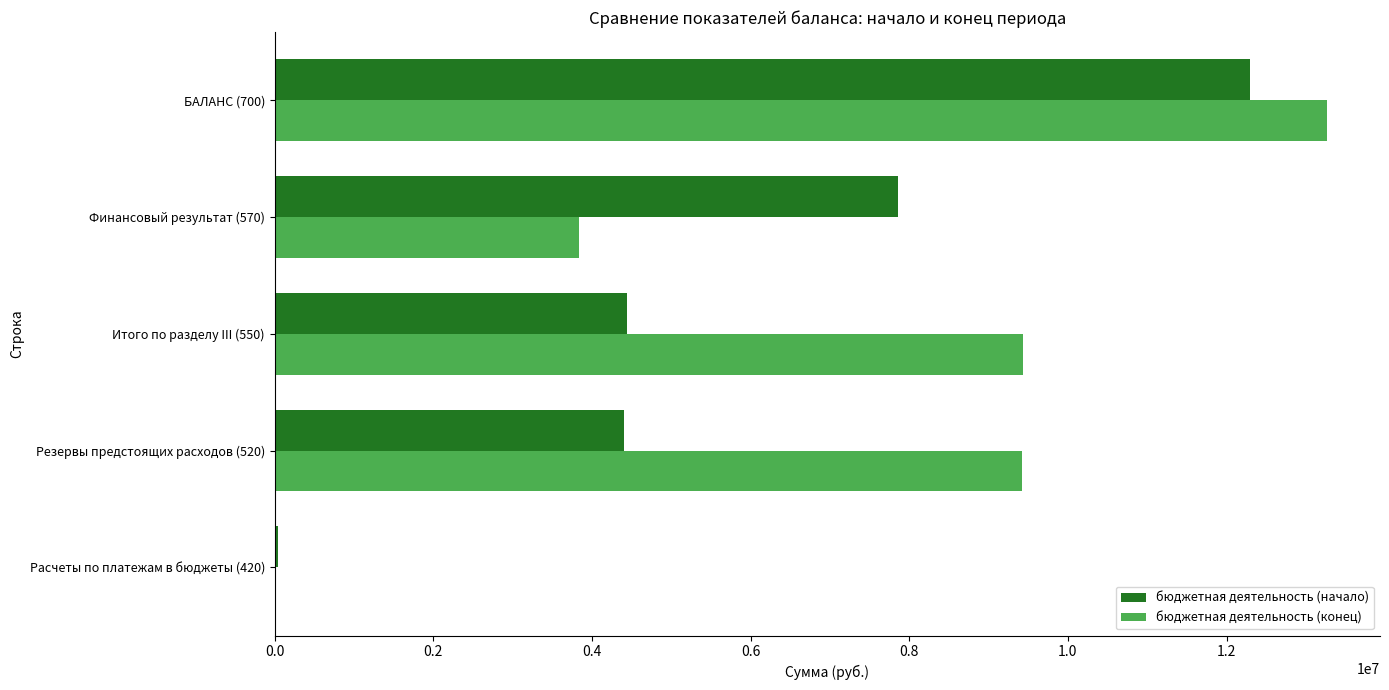

Which series has the largest total across all categories?

бюджетная деятельность (конец)